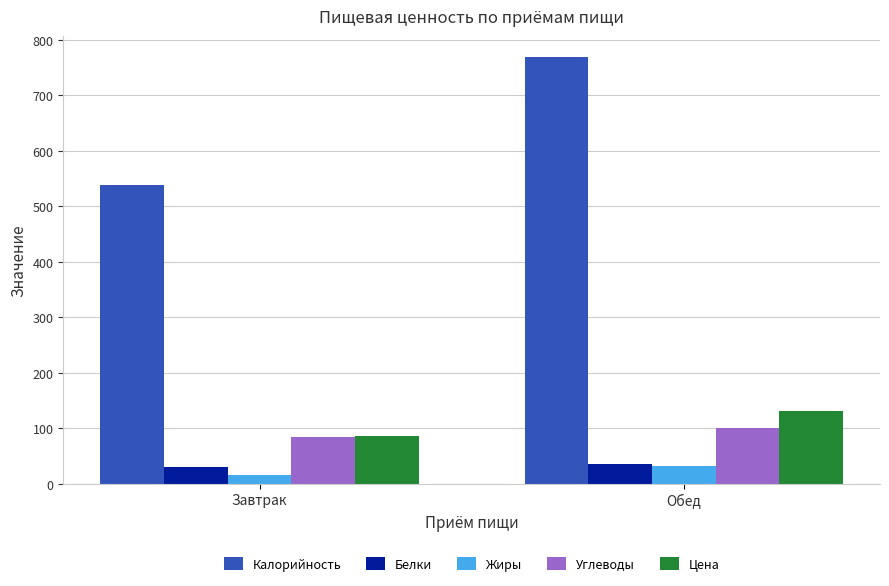

True or false: Углеводы has a value of 118.6 at Завтрак.

False